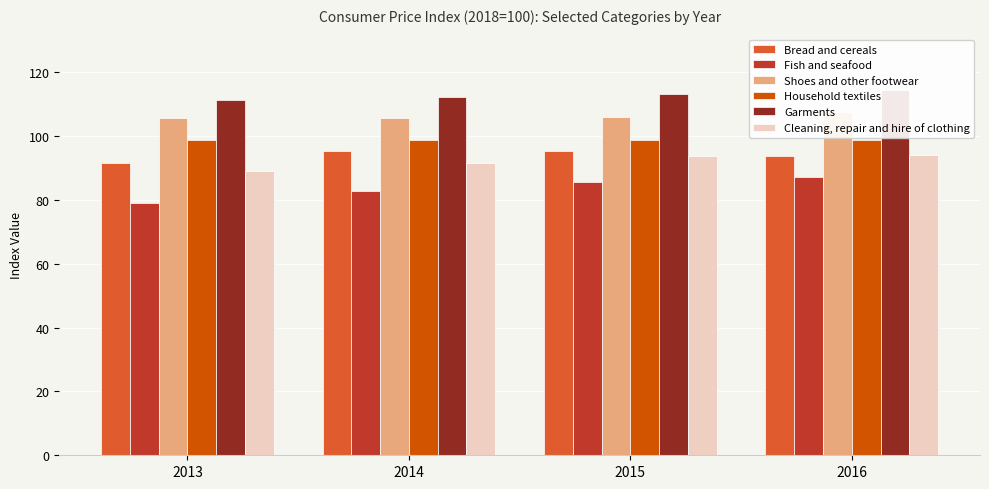

How many series are shown in this chart?

6